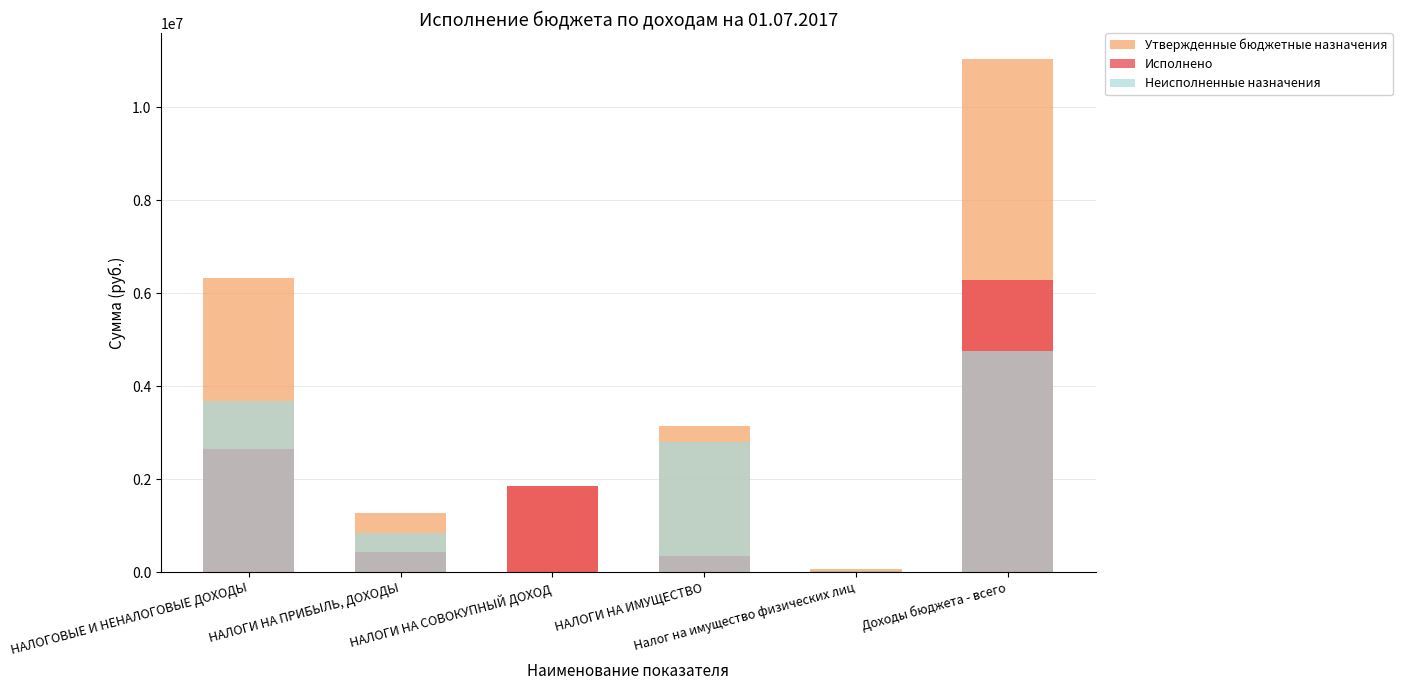

How many values in the Утвержденные бюджетные назначения series exceed 3146200?

2